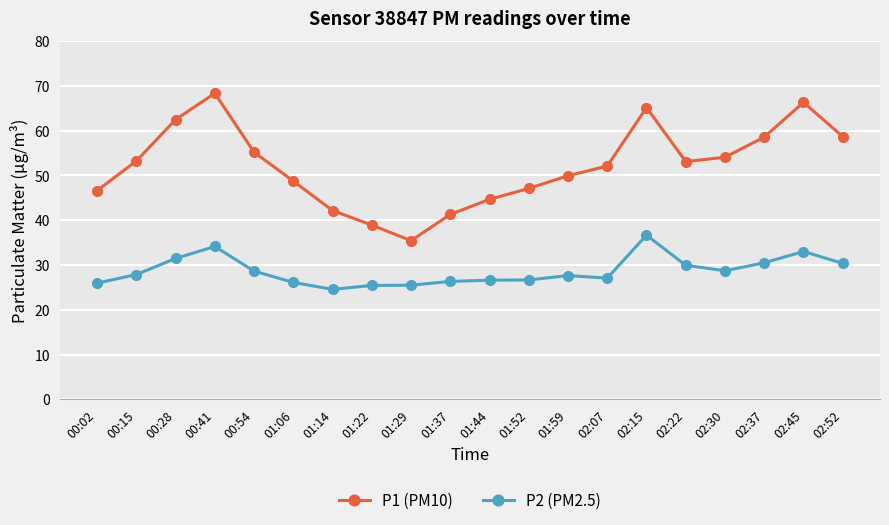

The value of P1 (PM10) at 00:02 is 72.5. True or false?

False